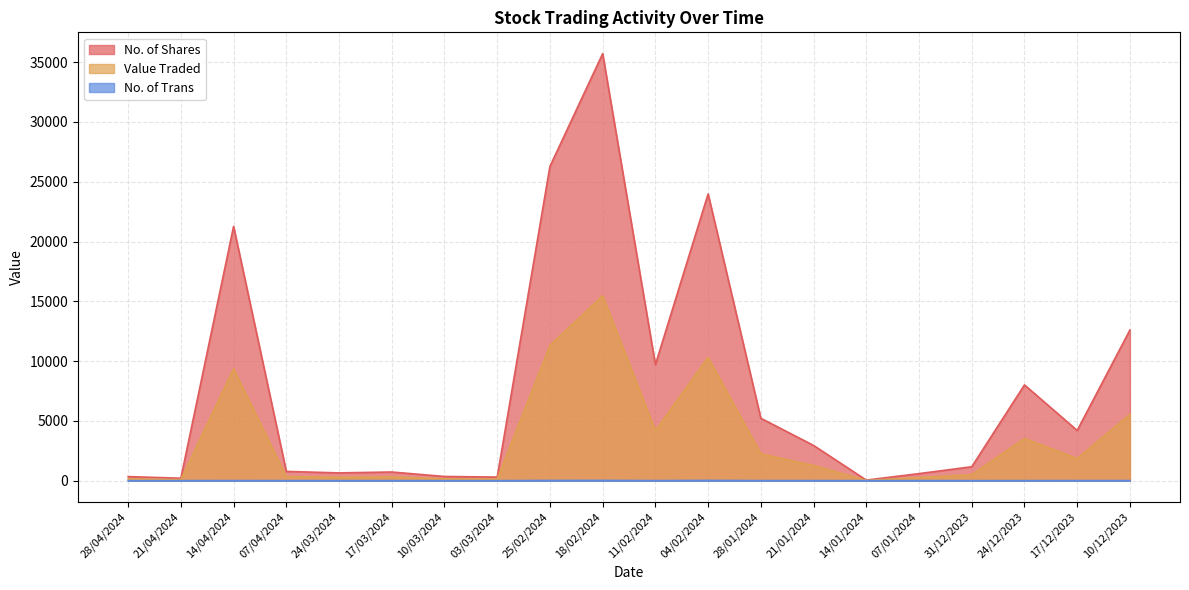

True or false: No. of Shares and Value Traded intersect in this chart.

False